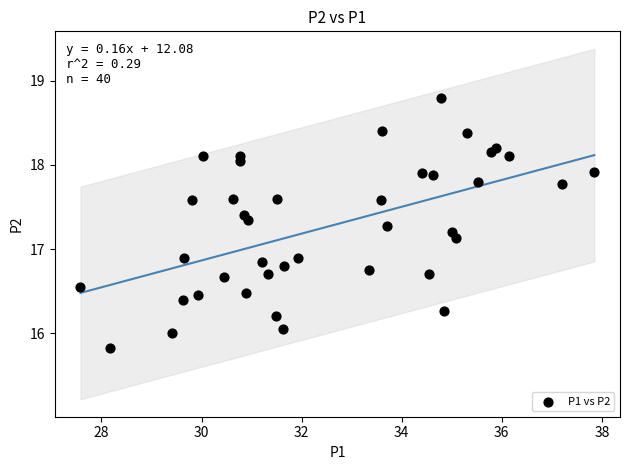

What is the range of Y values (max minus min)?

3.0